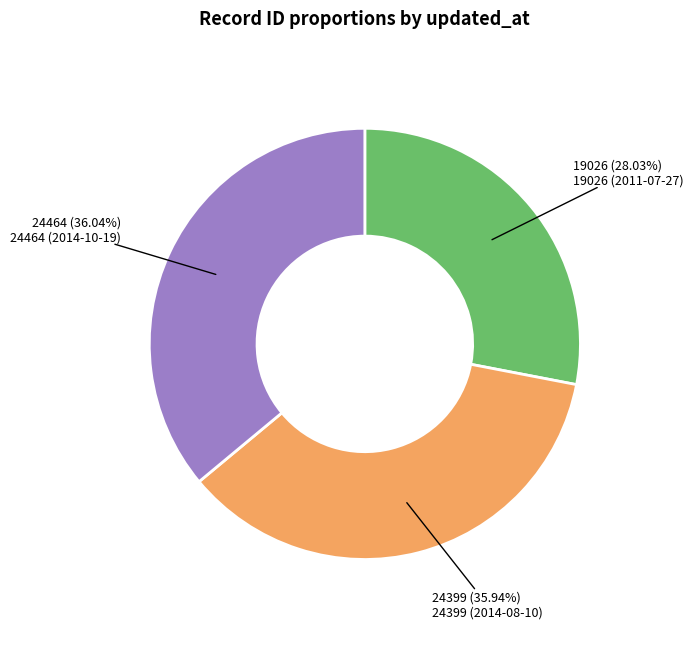

Does any single category account for the majority?

No